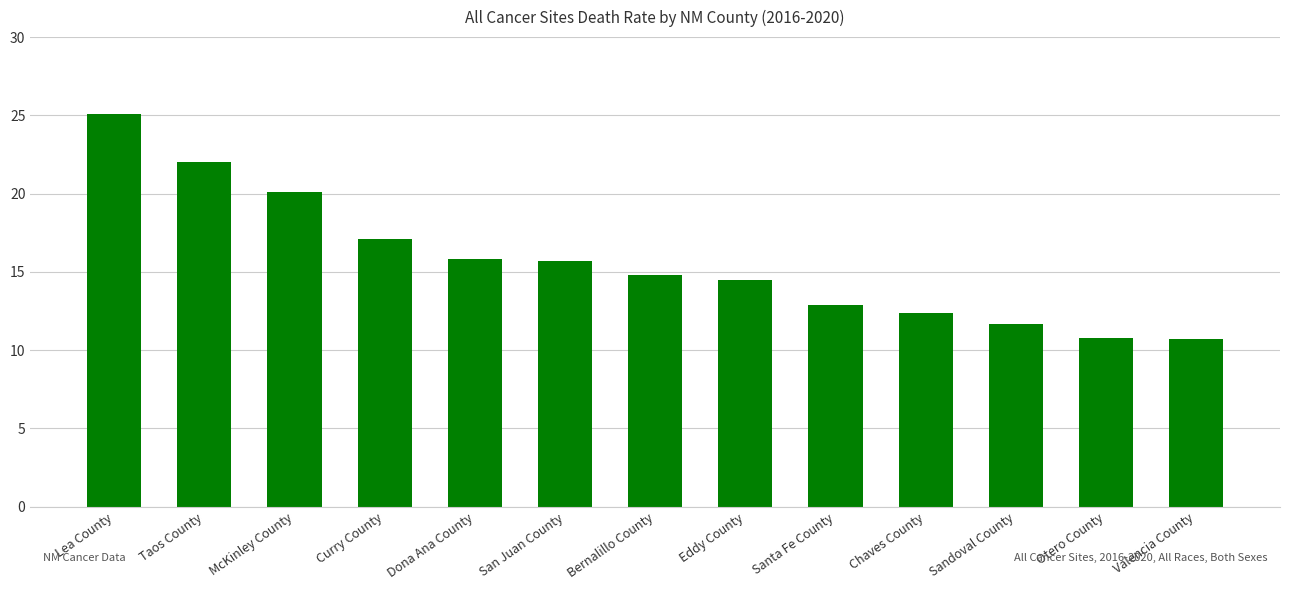

Which has a higher value, Eddy County or Chaves County?

Eddy County